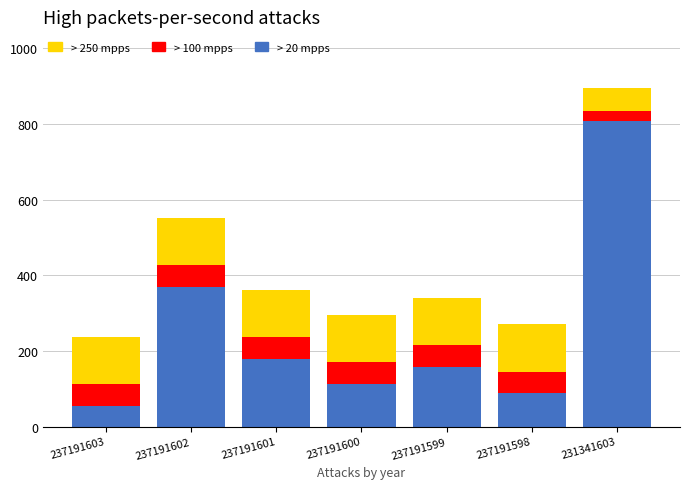

The > 20 mpps series shows 290.9 at 237191601. True or false?

False